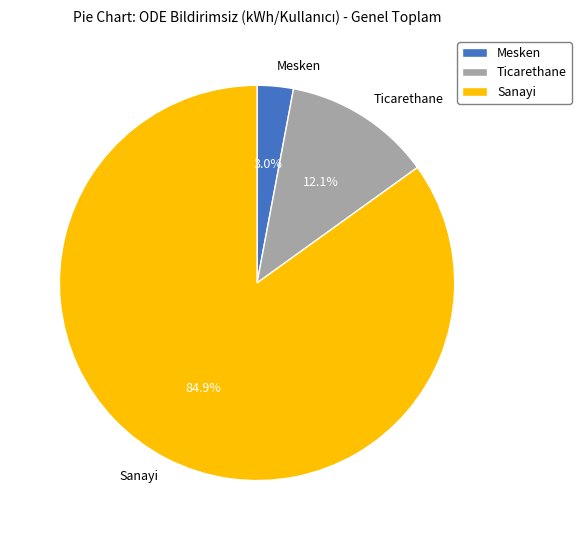

To the nearest percent, what portion does Mesken represent?

3%